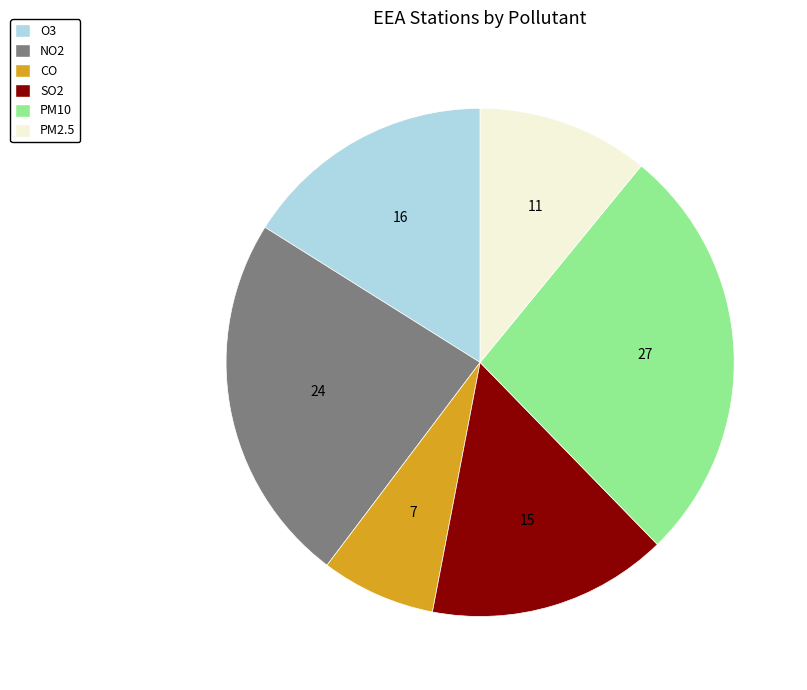

The NO2 slice represents 24% of the pie. True or false?

True